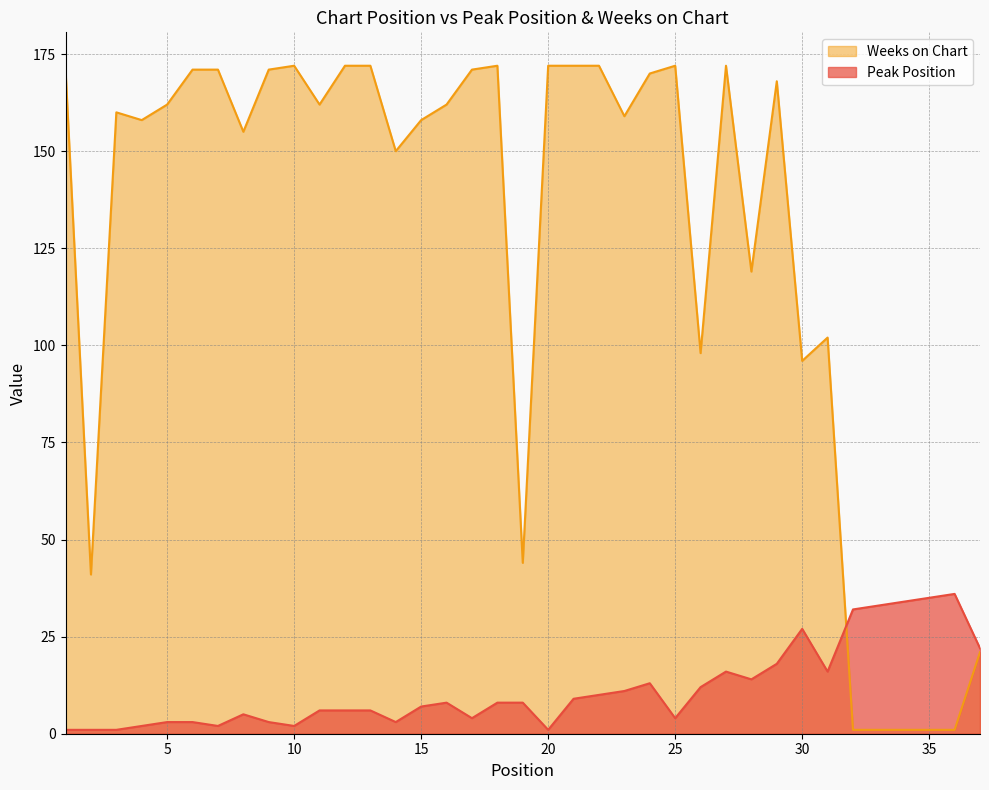

How many data points in Weeks on Chart are above 162?

16